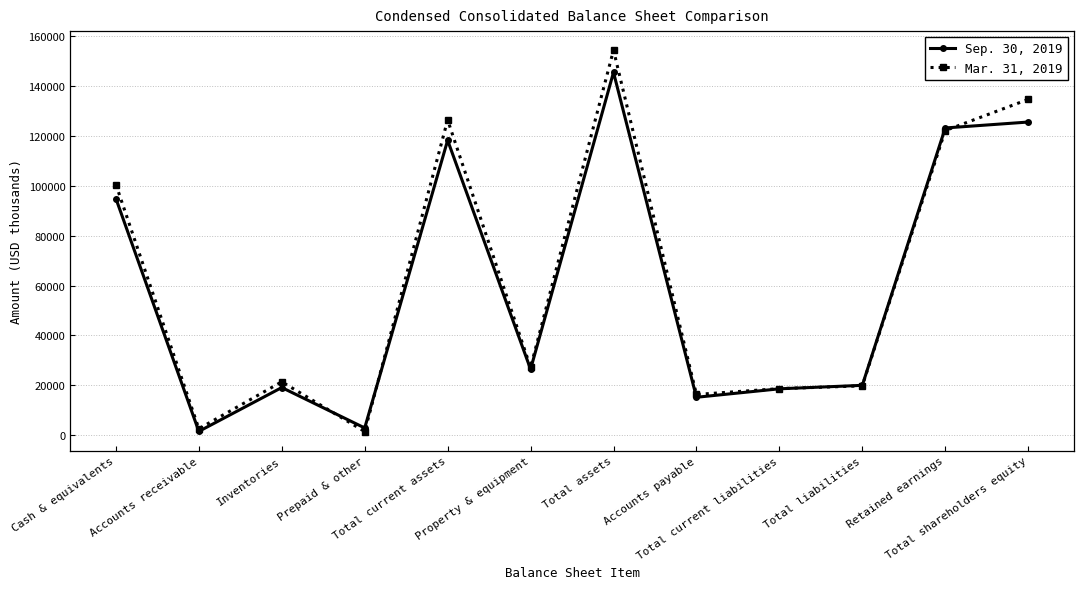

Which series changed the most between Accounts receivable and Total shareholders equity?

Mar. 31, 2019